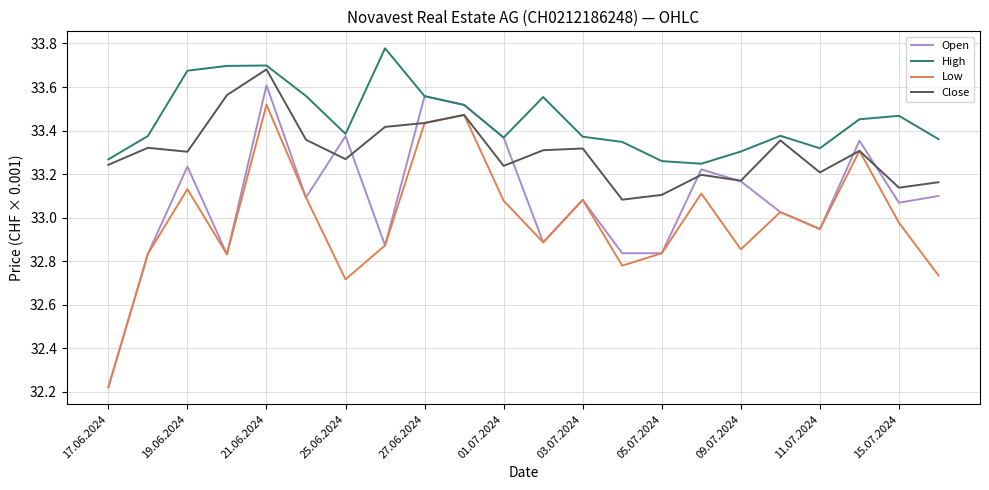

True or false: High and Low intersect in this chart.

False